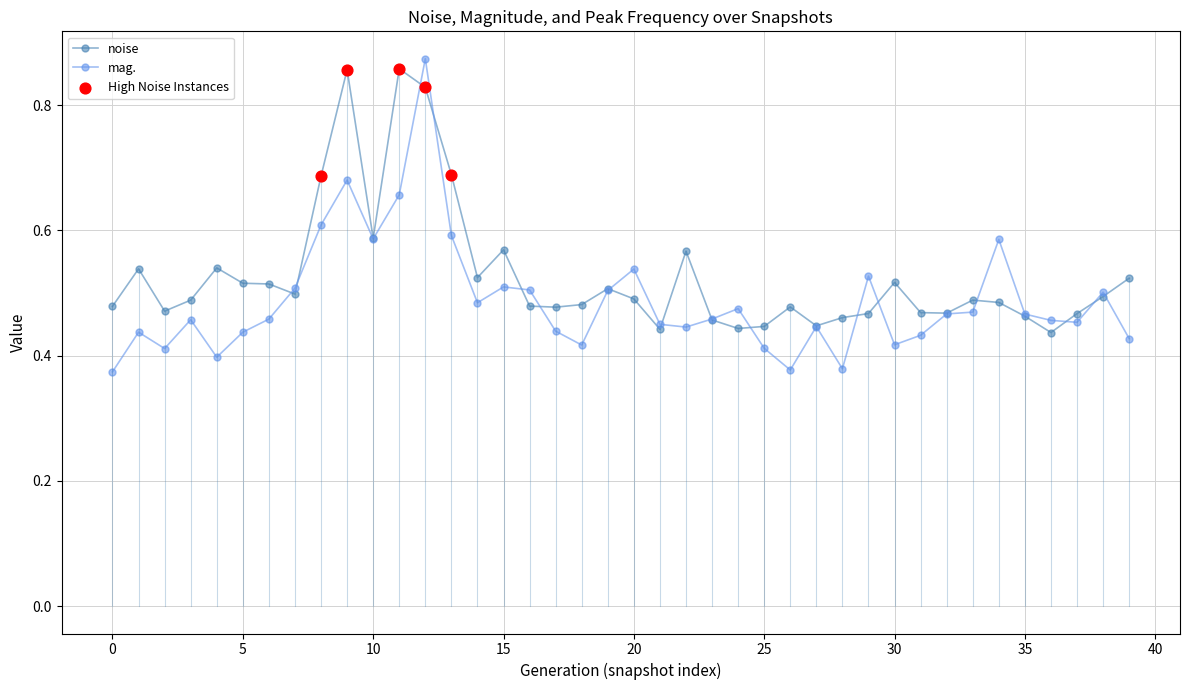

At how many categories does at least one series exceed 0?

40